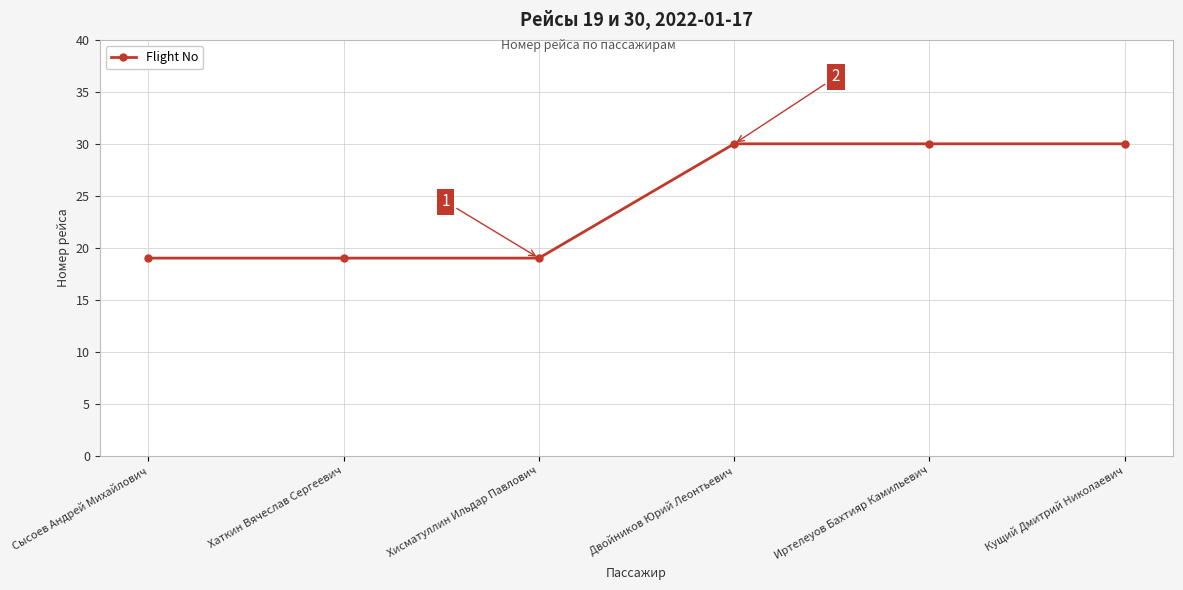

What is the label of the 6th point from the right?

Сысоев Андрей Михайлович